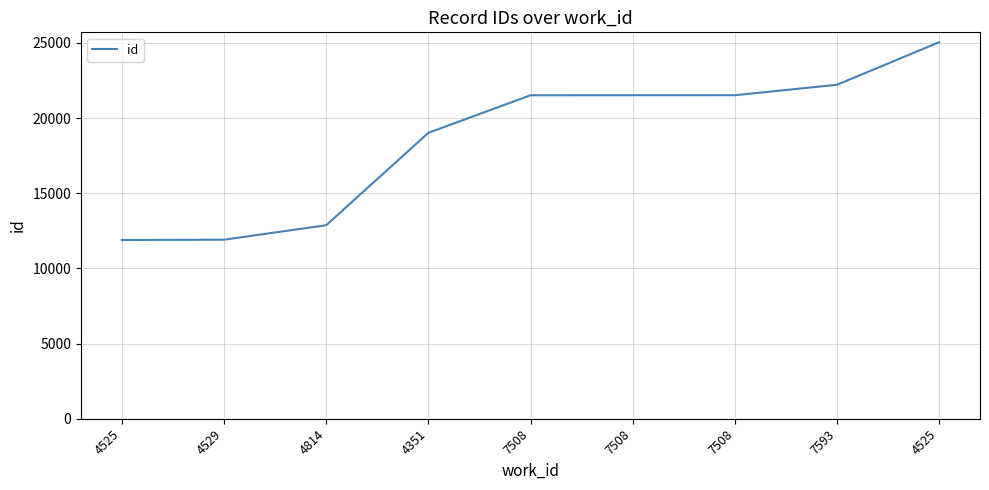

Rank the categories by value from lowest to highest.

4525, 4529, 4814, 4351, 7508, 7508, 7508, 7593, 4525